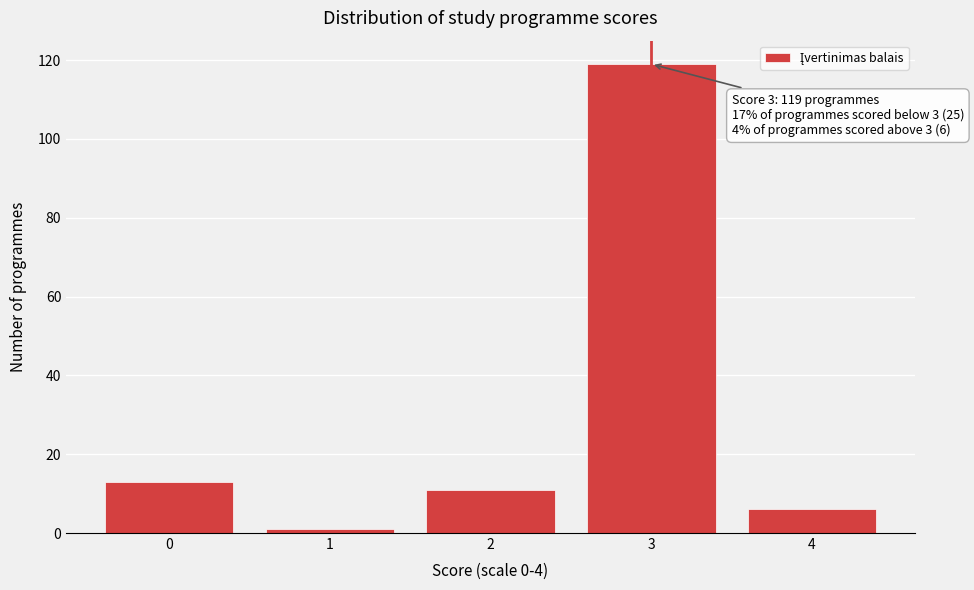

Reading left to right, extract all data points from this chart.

0=13	1=1	2=11	3=119	4=6